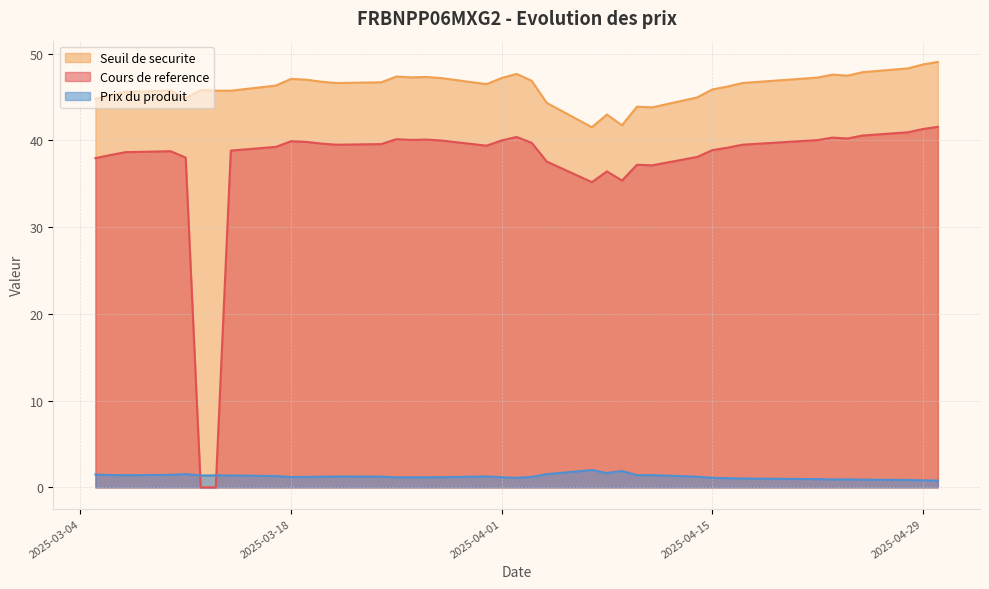

The Prix du produit series shows 2.6 at 2025-04-04. True or false?

False